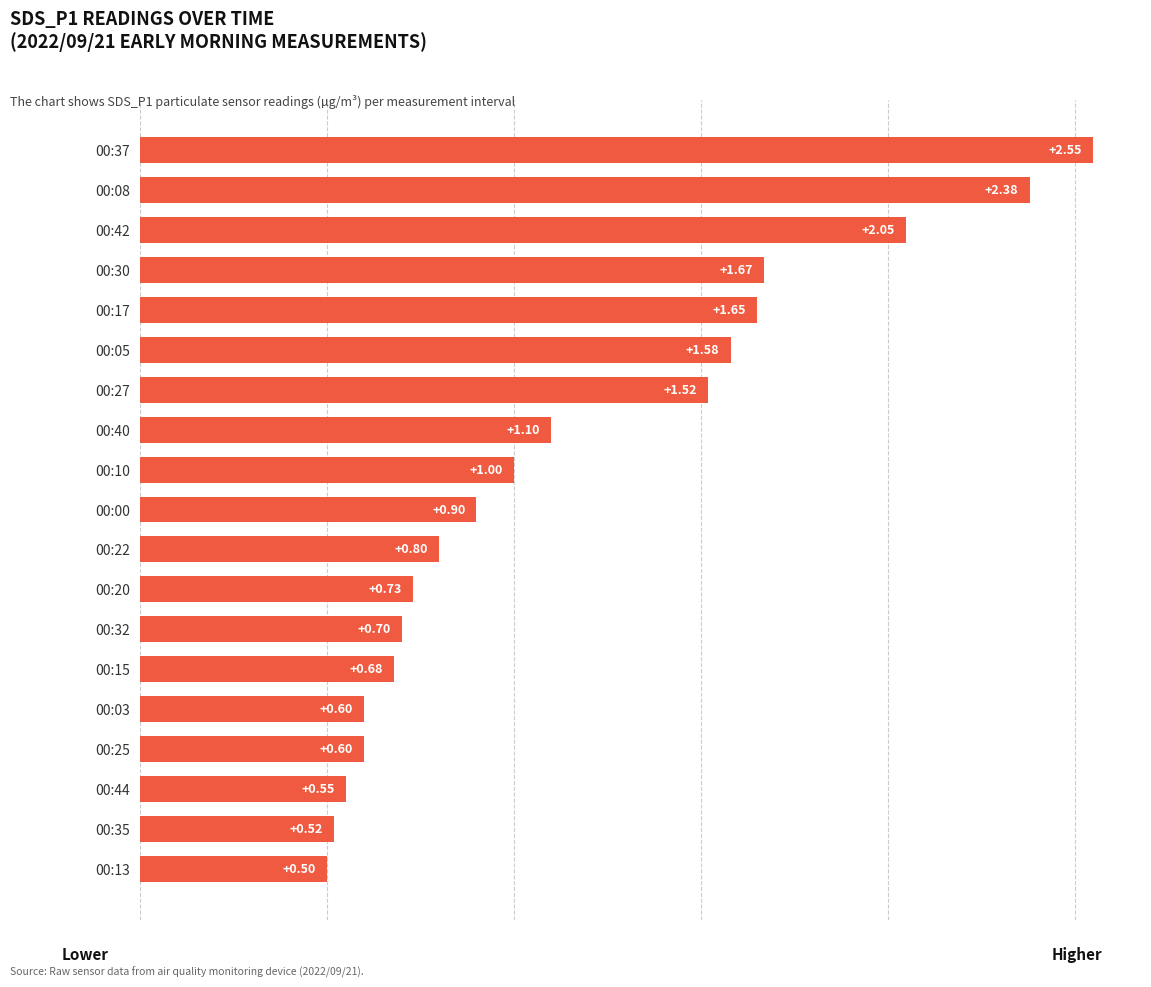

Which has a higher value, 00:10 or 00:27?

00:27